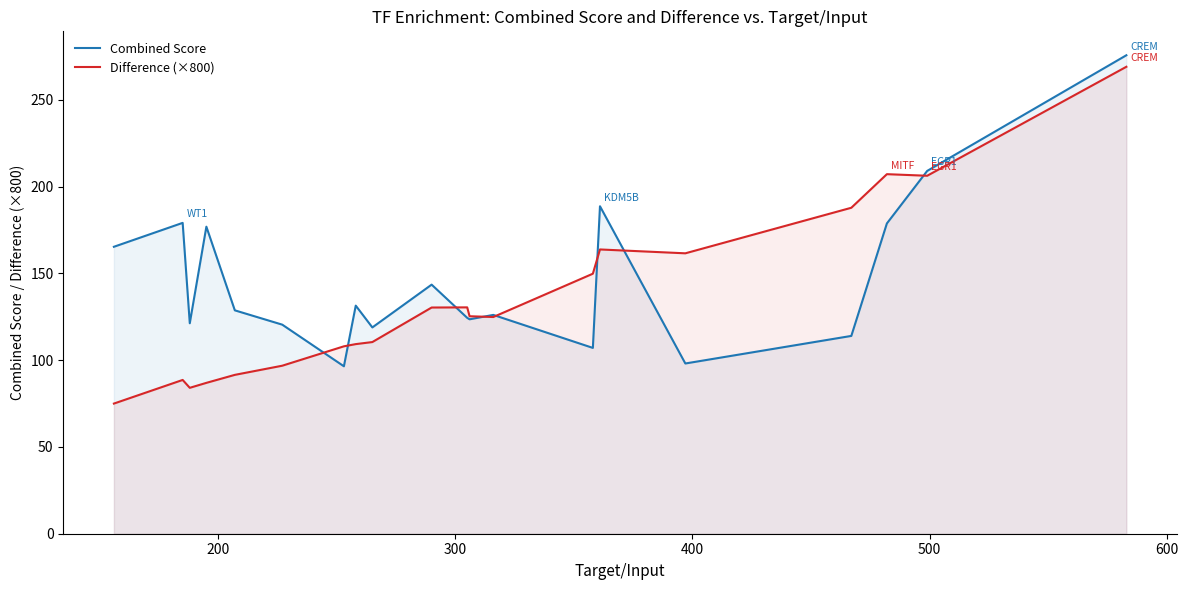

What is the greatest value displayed?

275.7